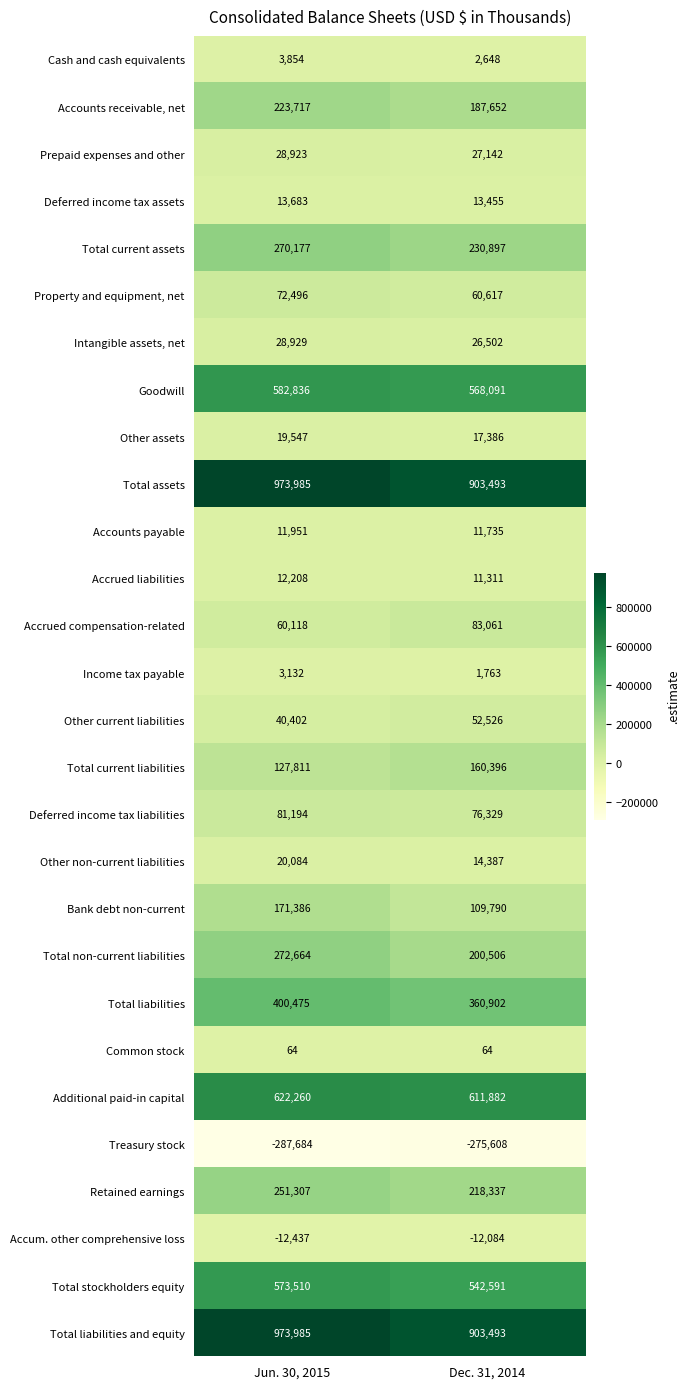

The Accum. other comprehensive loss series shows -5069 at Dec. 31, 2014. True or false?

False